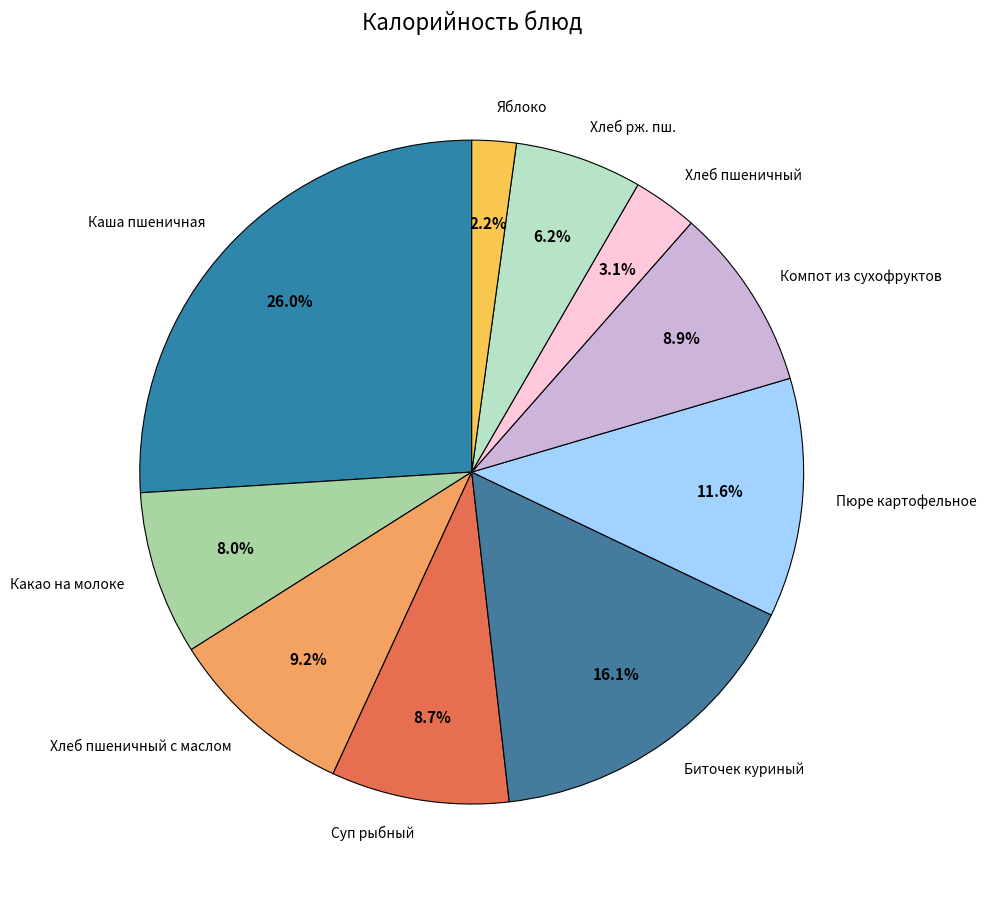

Approximately how many times larger is the value at Хлеб пшеничный compared to Суп рыбный?

0.4